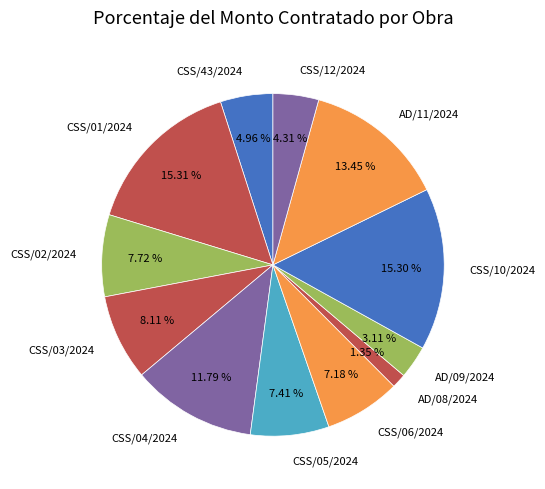

To the nearest percent, what is the average slice percentage?

8%